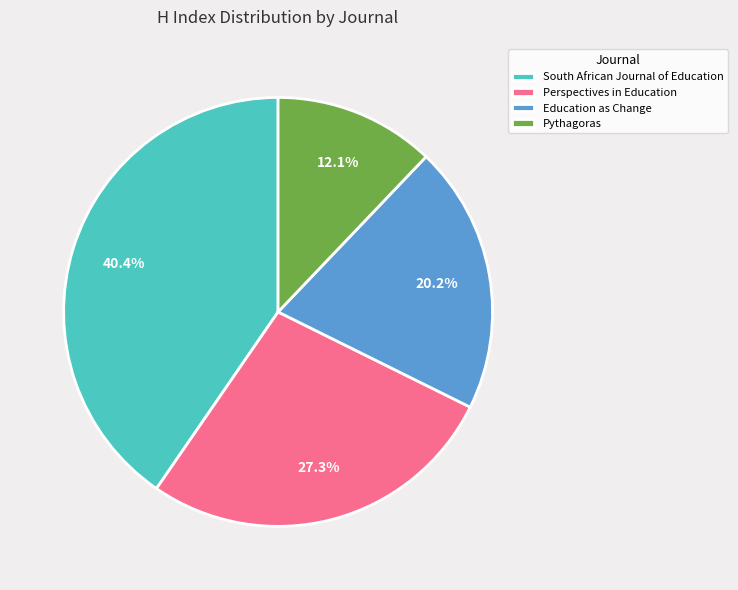

The South African Journal of Education slice represents 31% of the pie. True or false?

False